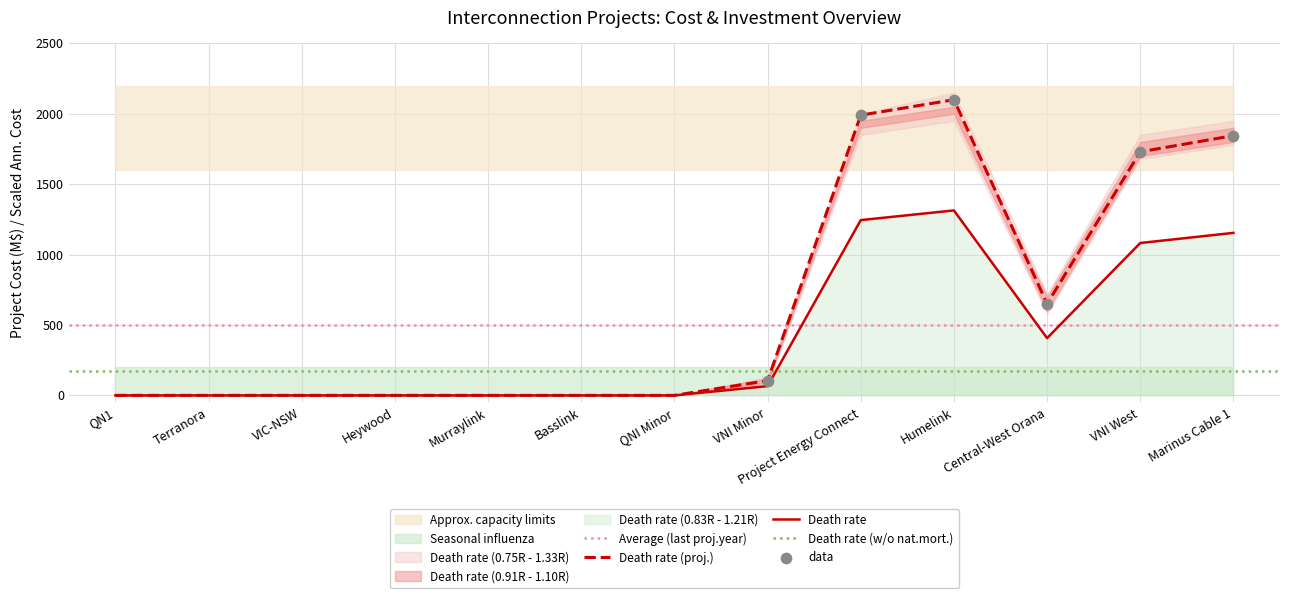

Which series has the widest spread of Y values?

Project_Cost (M$)